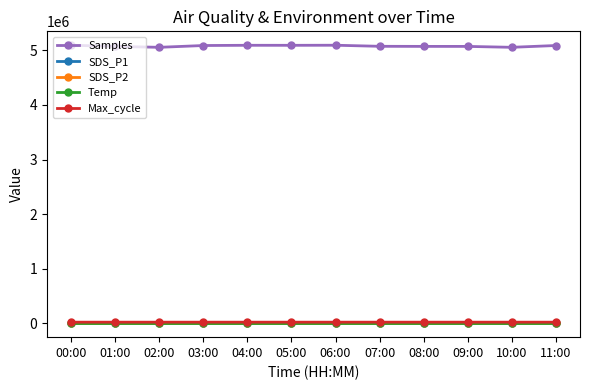

What is the label of the 3rd point from the right?

09:00